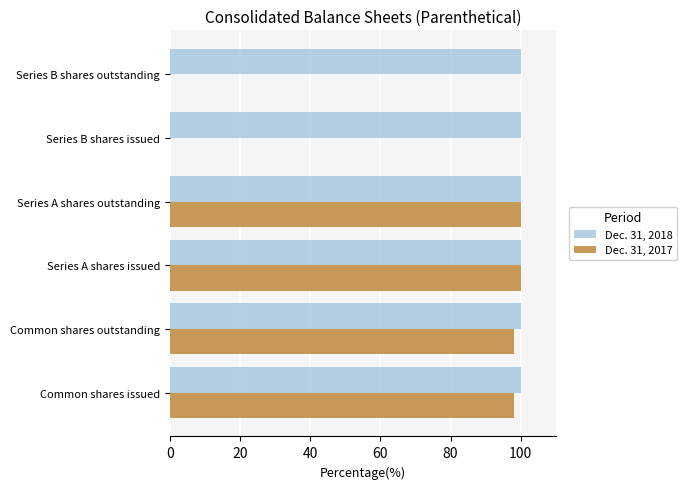

The value of Dec. 31, 2018 at Common shares outstanding is 100.0. True or false?

True